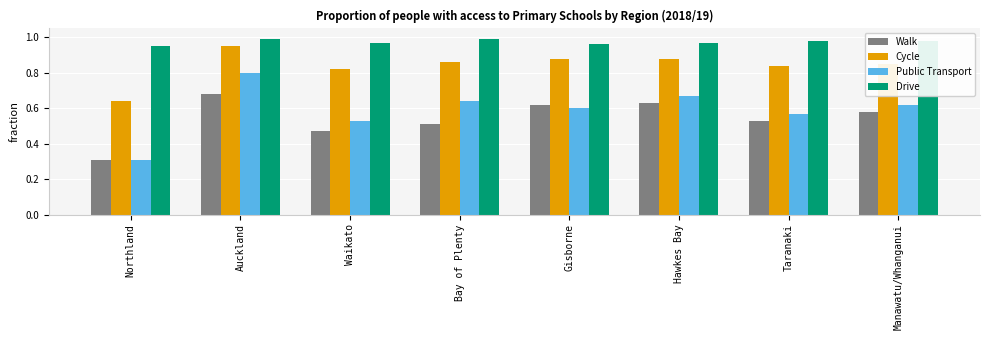

What is the difference between the Walk values at Gisborne and Northland?

0.3